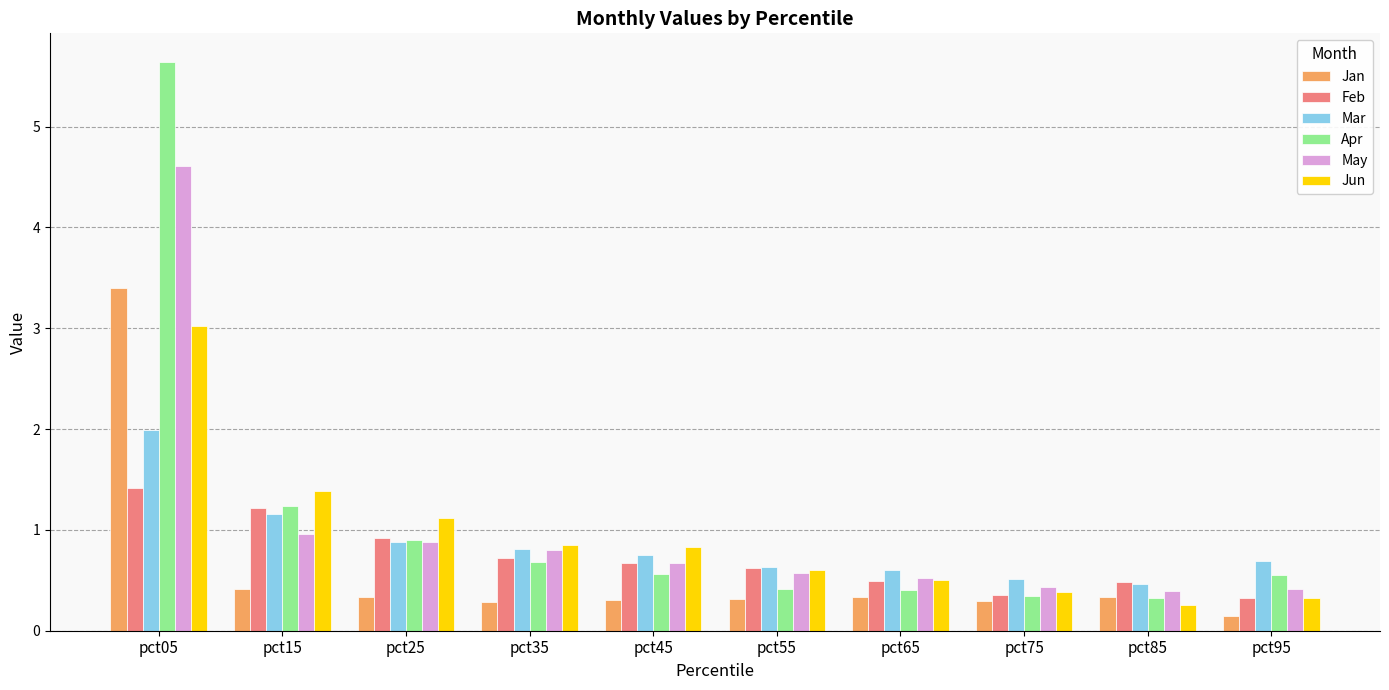

Which label corresponds to the smallest value in the chart?

pct95